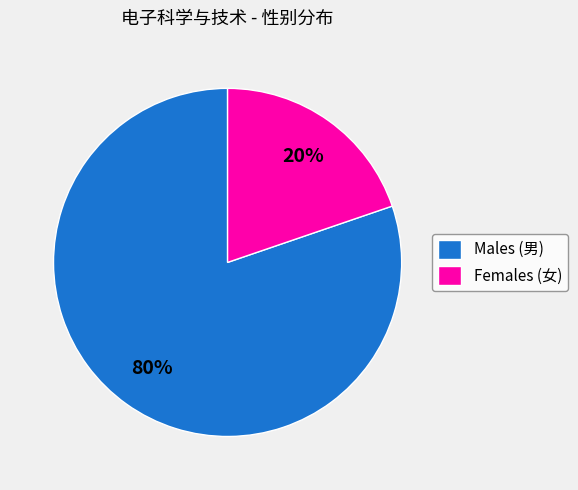

Do Males (男) and Females (女) together represent more than half of the pie?

Yes